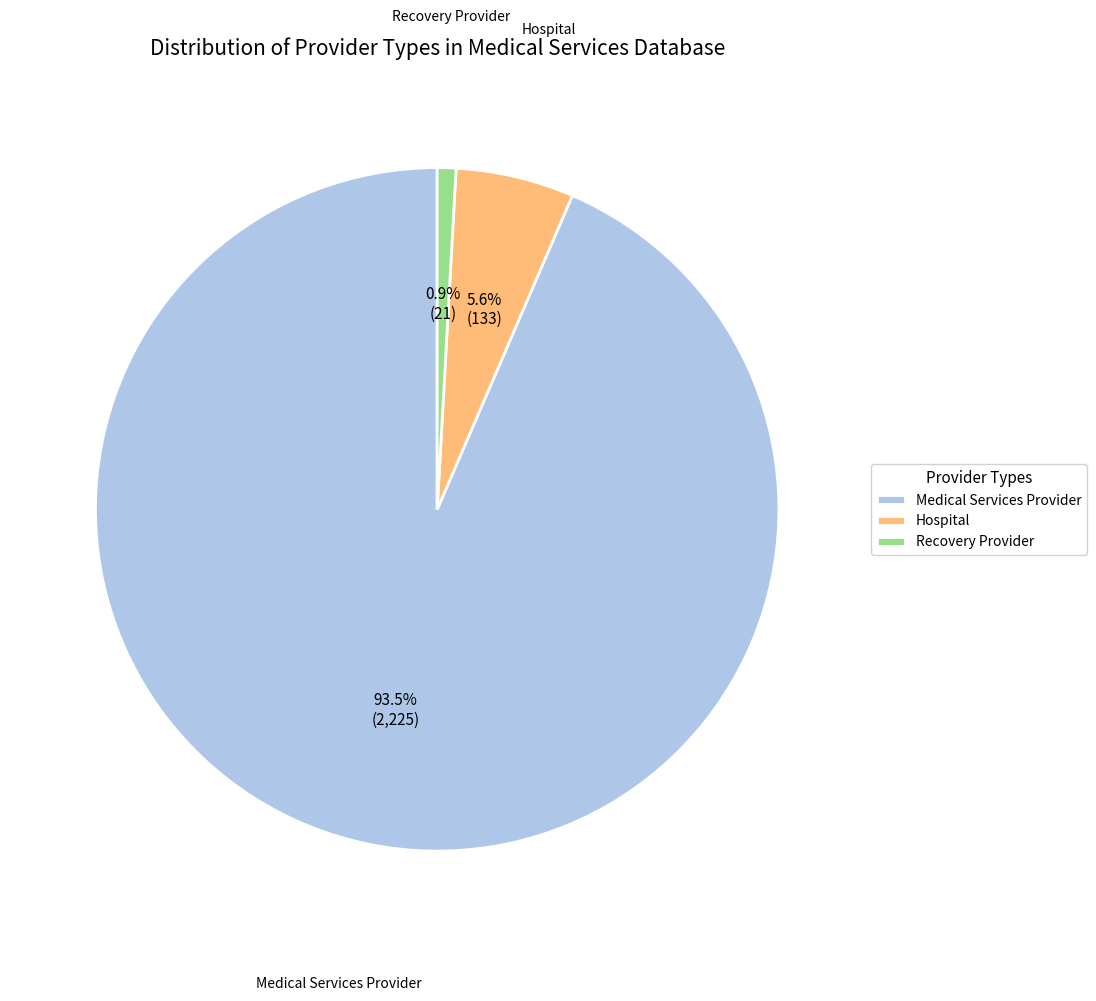

What is the total percentage of Hospital and Medical Services Provider?

99.1%